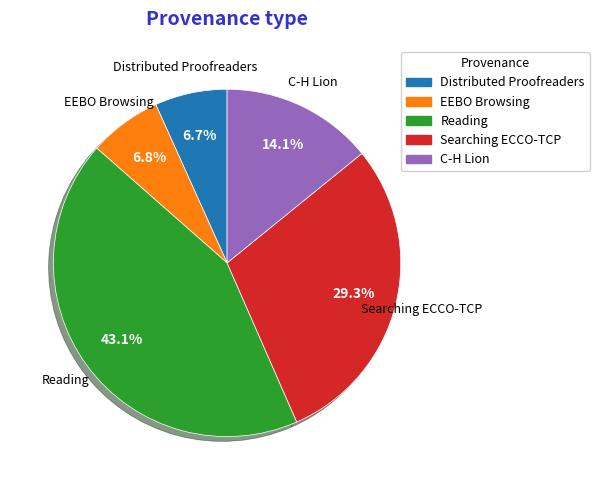

Is there a majority slice in this chart?

No